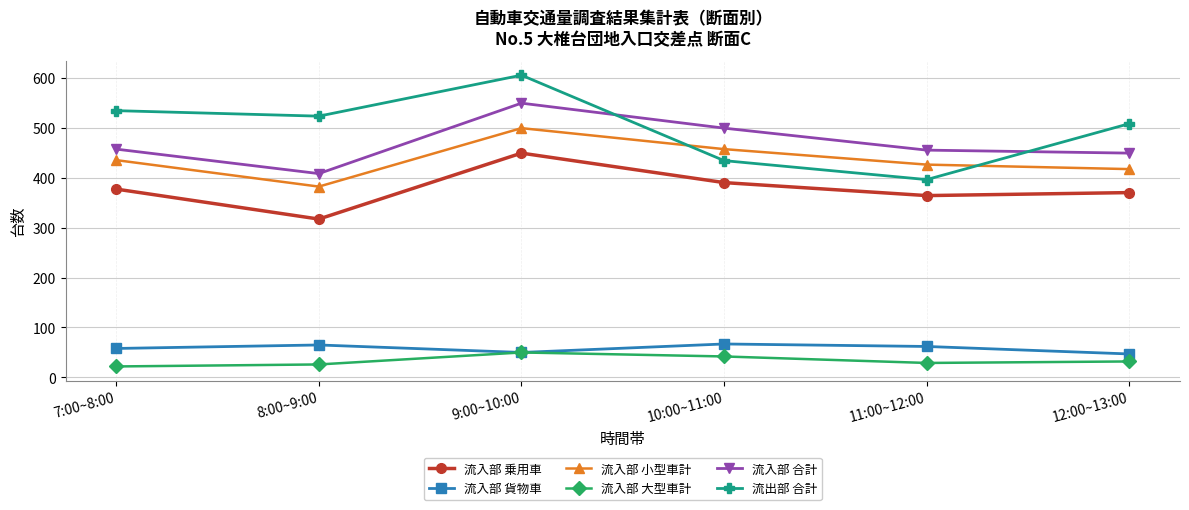

Where does the 流入部 貨物車 series first go above 62?

8:00~9:00